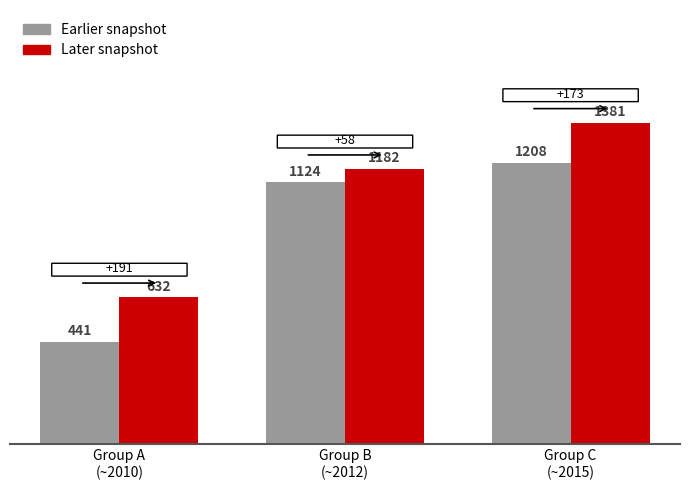

What is the smallest value displayed?

441